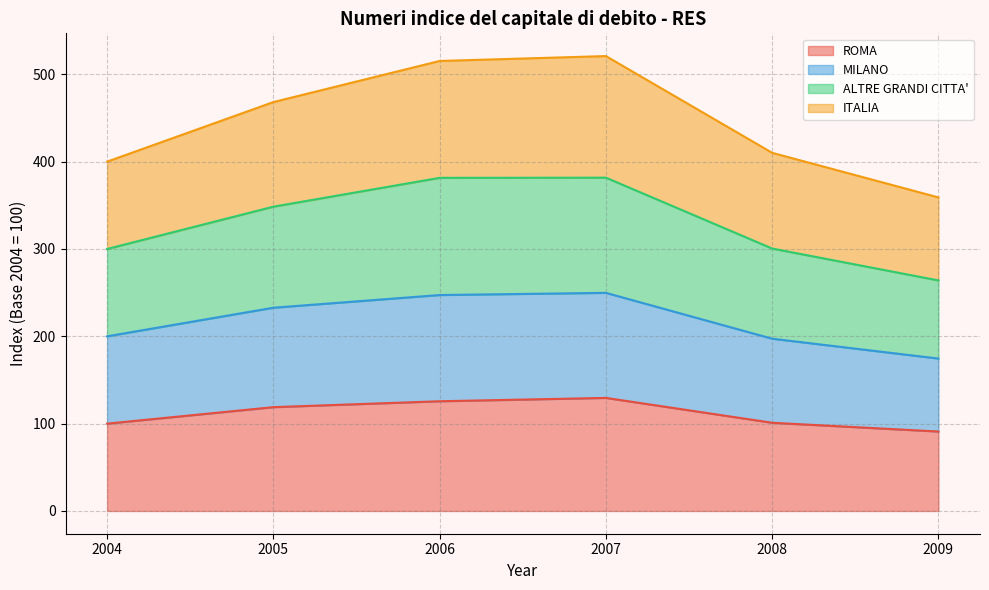

The ROMA series shows 161.0 at 2004. True or false?

False